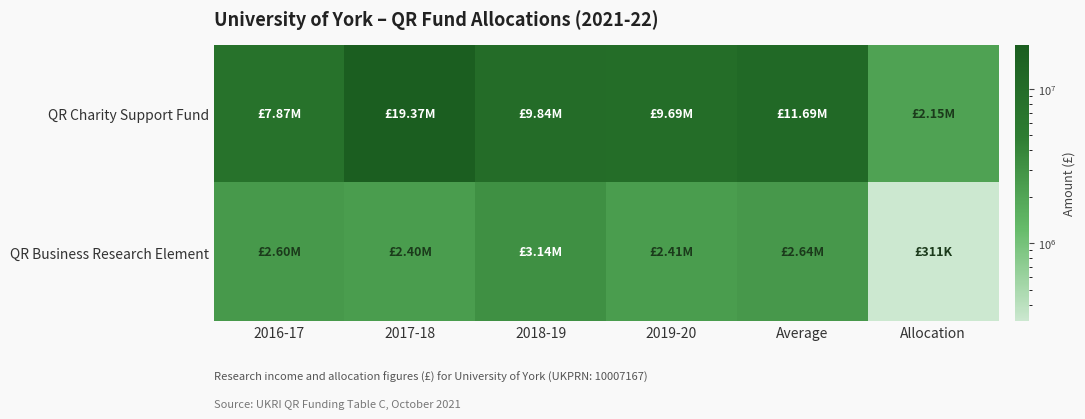

Which series has the widest spread of values?

QR Charity Support Fund